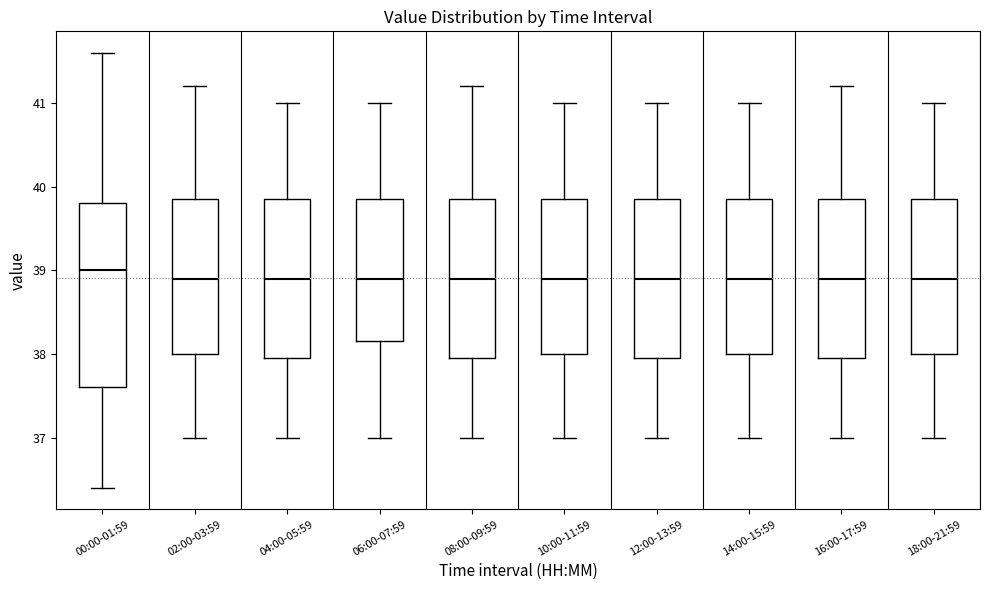

Reading left to right, read every box against the y-axis: the position of its median line, the range the box covers, and the ends of its whiskers. The values are not printed on the chart, so give them approximately, as read against the axis.

00:00-01:59: median 39.0, box 37.6 to 39.8, whiskers 36.4 to 41.6
02:00-03:59: median 38.9, box 38.0 to 39.9, whiskers 37.0 to 41.2
04:00-05:59: median 38.9, box 38.0 to 39.9, whiskers 37.0 to 41.0
06:00-07:59: median 38.9, box 38.2 to 39.9, whiskers 37.0 to 41.0
08:00-09:59: median 38.9, box 38.0 to 39.9, whiskers 37.0 to 41.2
10:00-11:59: median 38.9, box 38.0 to 39.9, whiskers 37.0 to 41.0
12:00-13:59: median 38.9, box 38.0 to 39.9, whiskers 37.0 to 41.0
14:00-15:59: median 38.9, box 38.0 to 39.9, whiskers 37.0 to 41.0
16:00-17:59: median 38.9, box 38.0 to 39.9, whiskers 37.0 to 41.2
18:00-21:59: median 38.9, box 38.0 to 39.9, whiskers 37.0 to 41.0